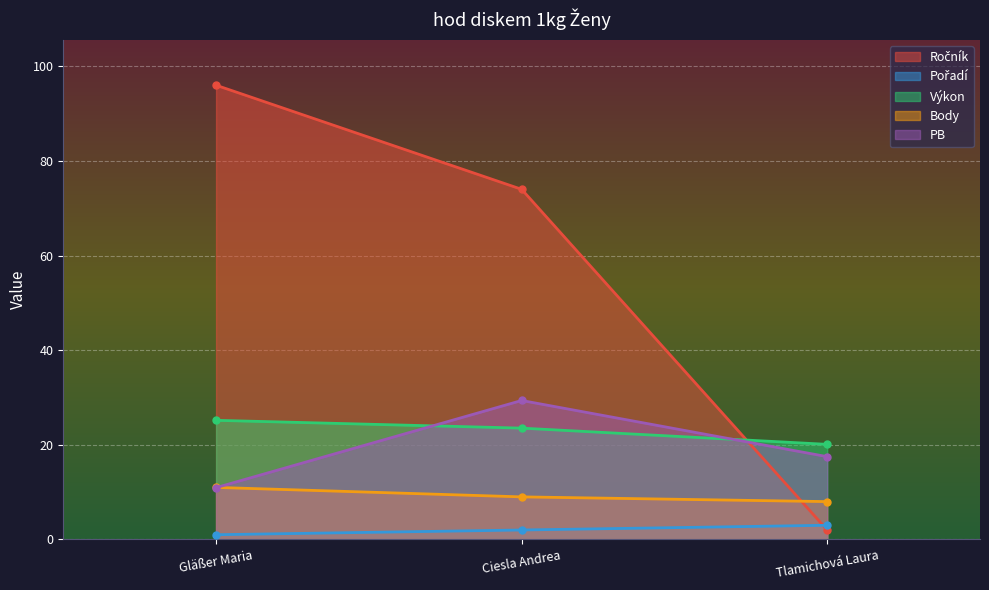

What position from the left is Ciesla Andrea?

2